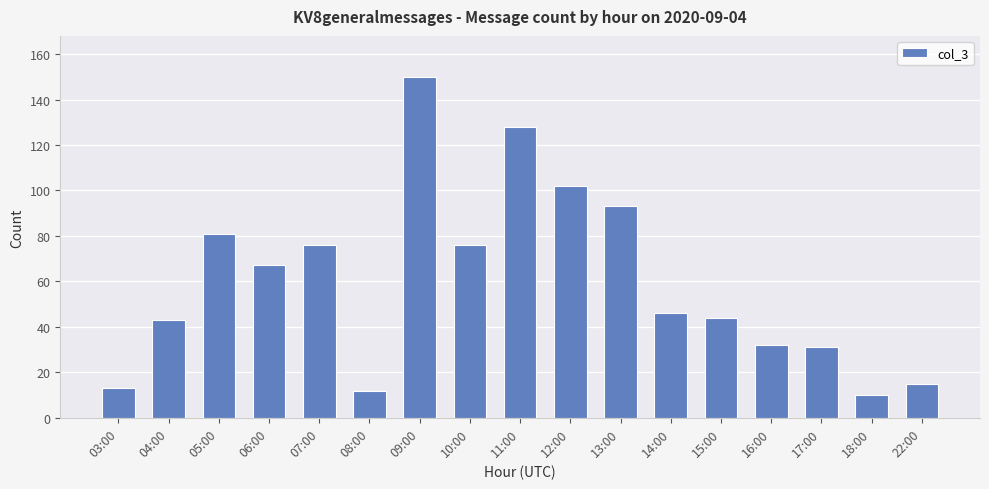

Which has a higher value, 04:00 or 07:00?

07:00